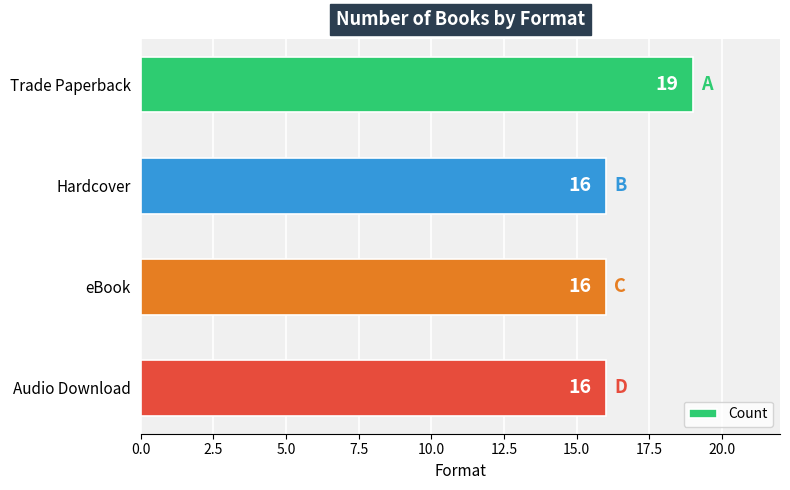

Reading top to bottom, list all the values displayed in this chart.

19	16	16	16